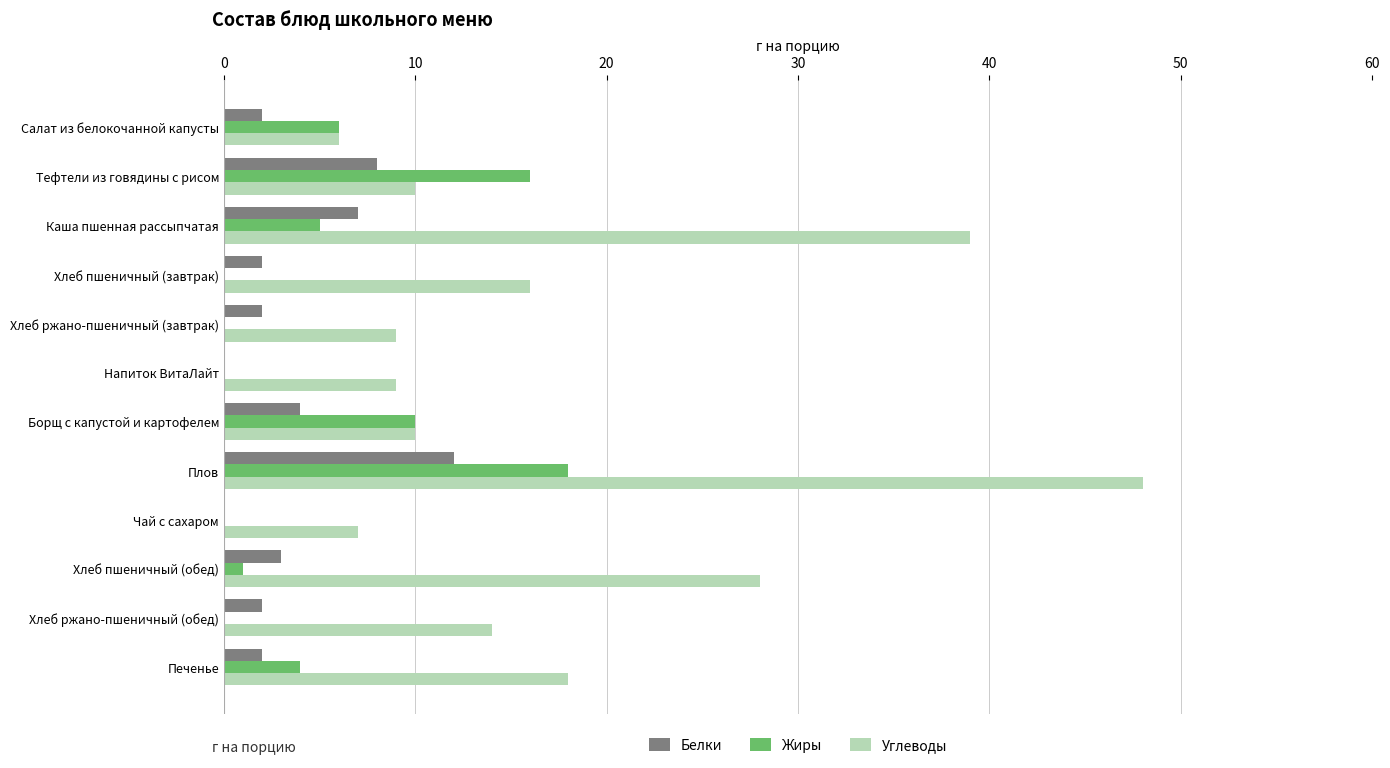

Which series changed the most between Тефтели из говядины с рисом and Борщ с капустой и картофелем?

Жиры